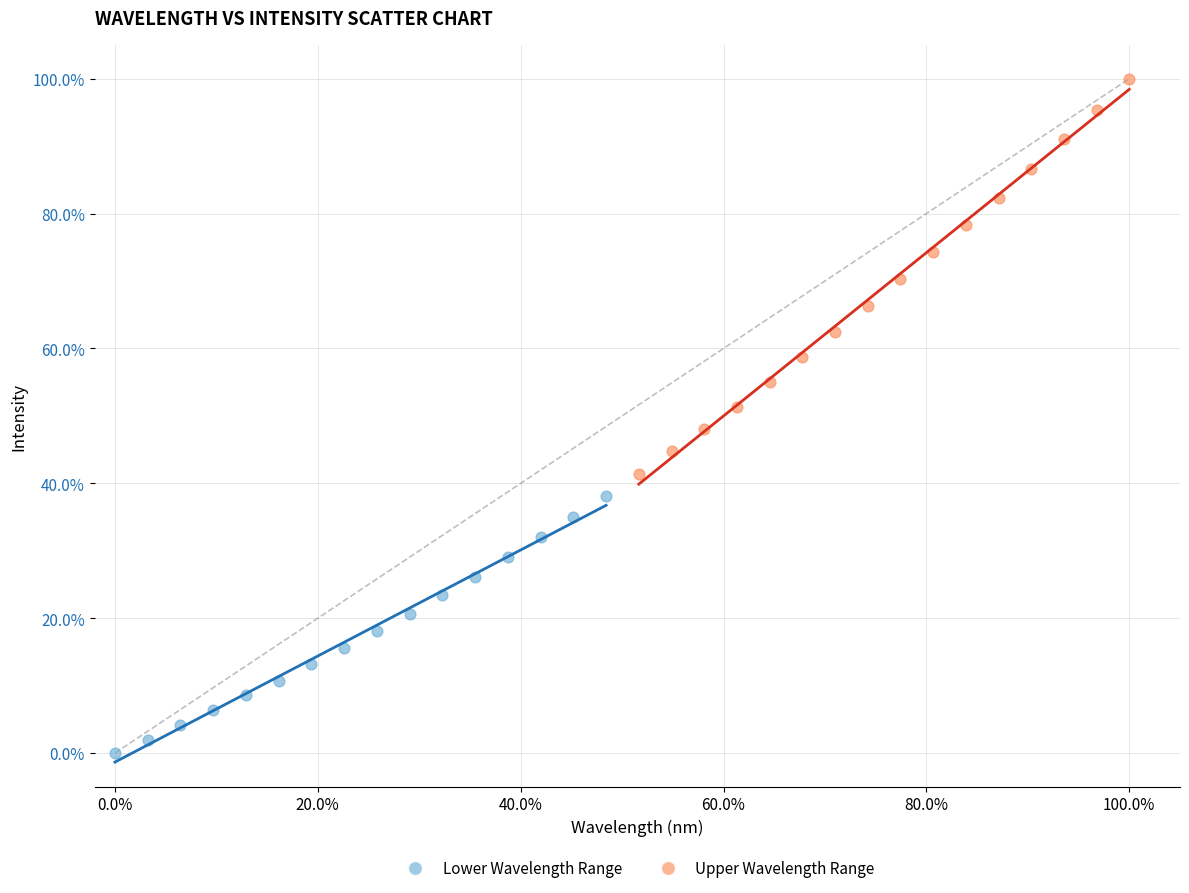

Which series has the largest Y range (max minus min)?

Upper Wavelength Range